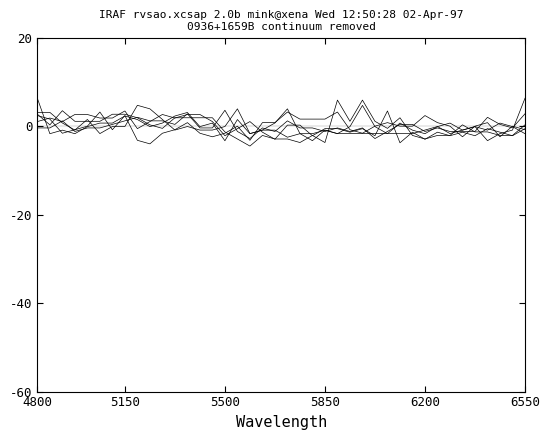

How many lines are shown in the chart?

6